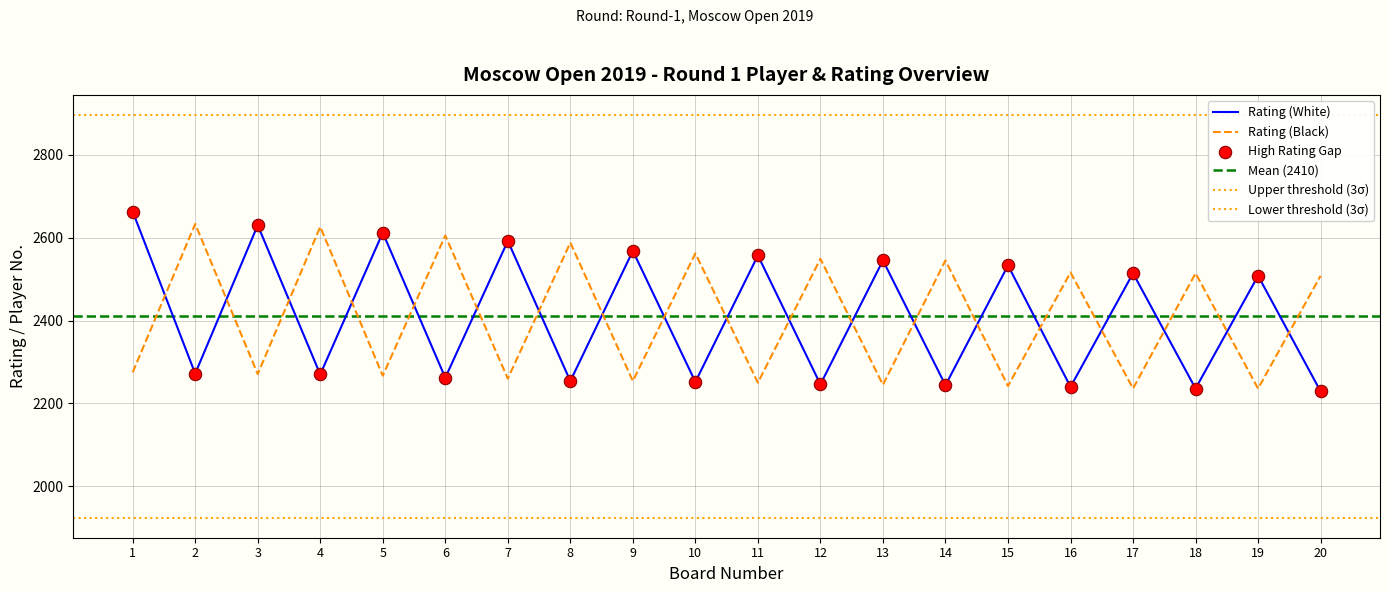

Which series ends up on top after the final intersection of Rating (Black) and Rating (White)?

Rating (Black)